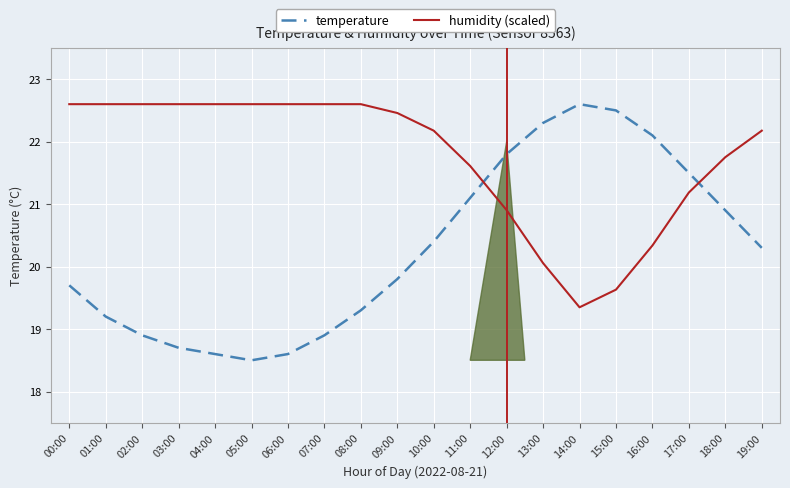

What is the difference between the maximum and minimum values in the temperature series?

4.1